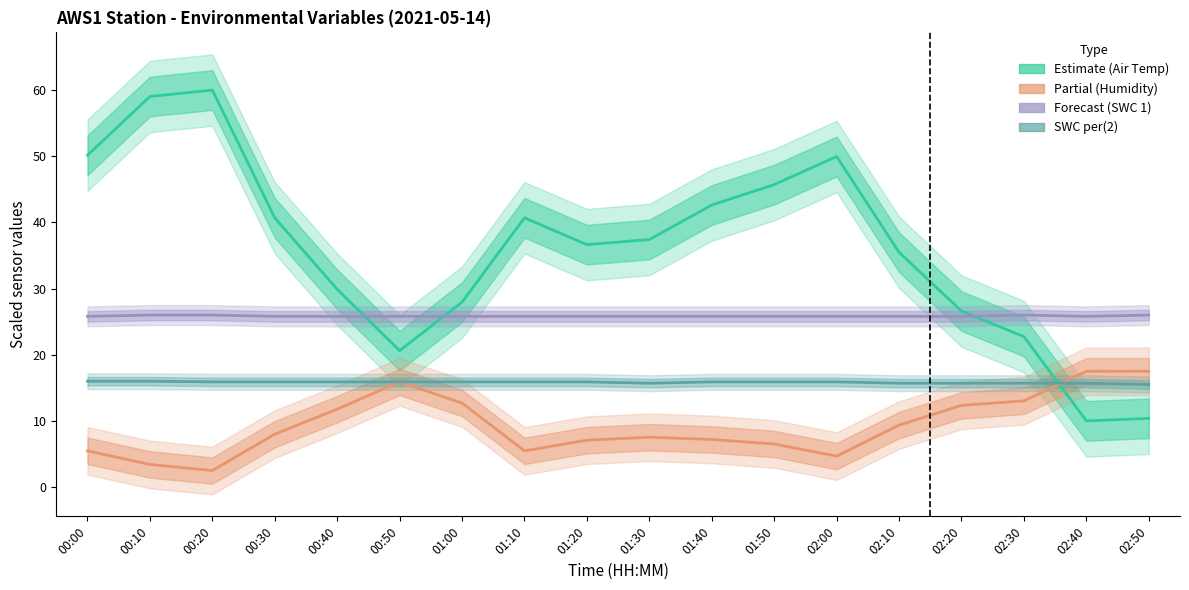

Count the number of categories in the chart.

18